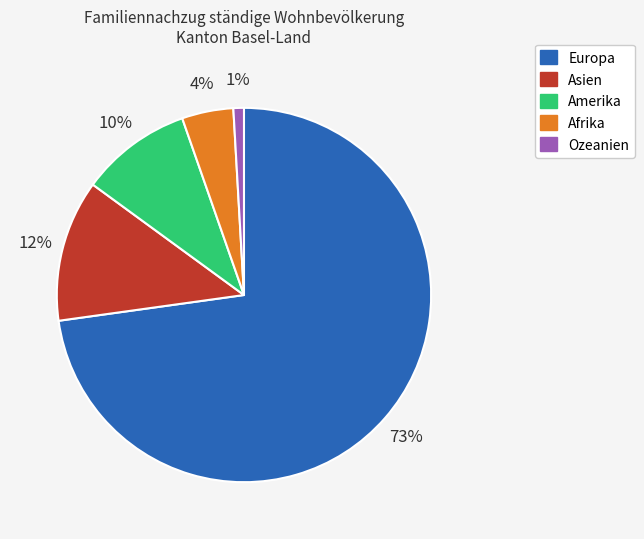

Between Europa and Afrika, which is larger?

Europa